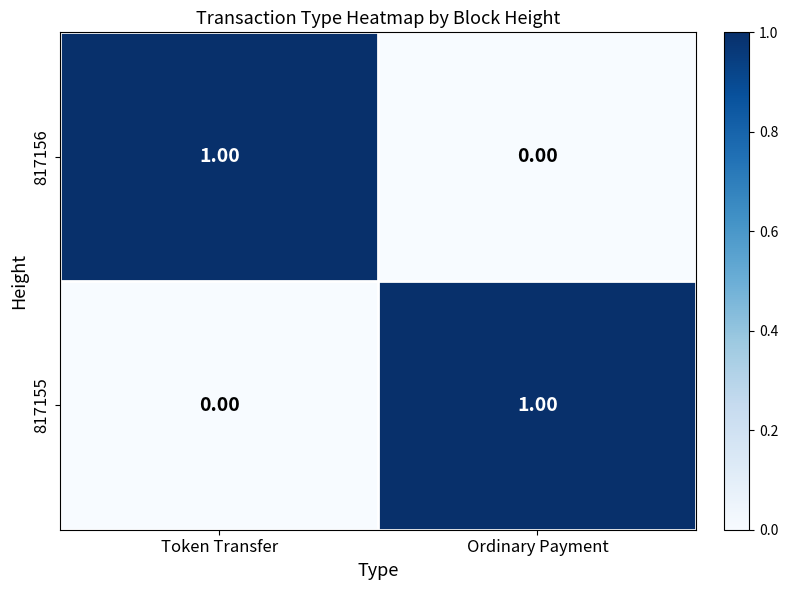

Rank the categories by 817155 value from highest to lowest.

Ordinary Payment, Token Transfer